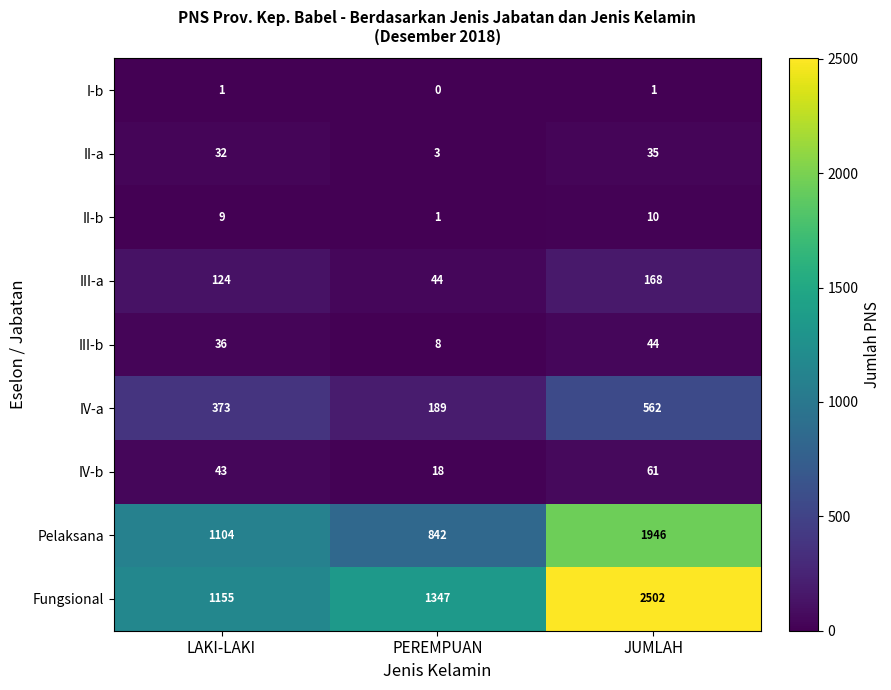

Reading left to right, list all the values displayed in this chart.

I-b: 1	0	1
II-a: 32	3	35
II-b: 9	1	10
III-a: 124	44	168
III-b: 36	8	44
IV-a: 373	189	562
IV-b: 43	18	61
Pelaksana: 1104	842	1946
Fungsional: 1155	1347	2502